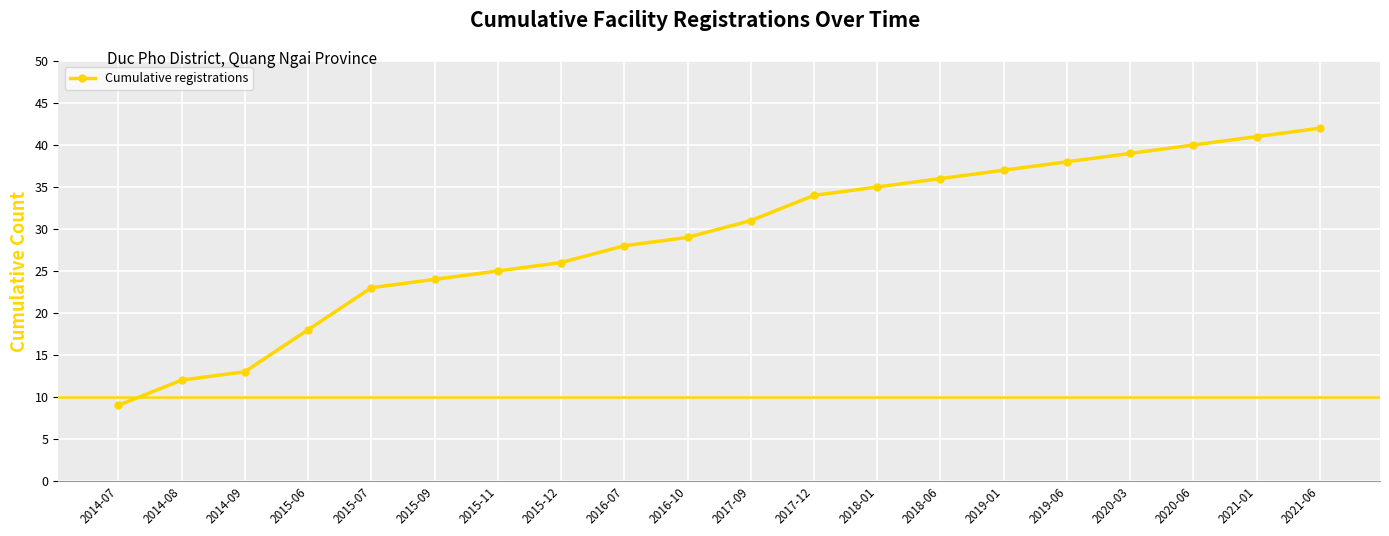

The value at 2014-09 is 21. True or false?

False